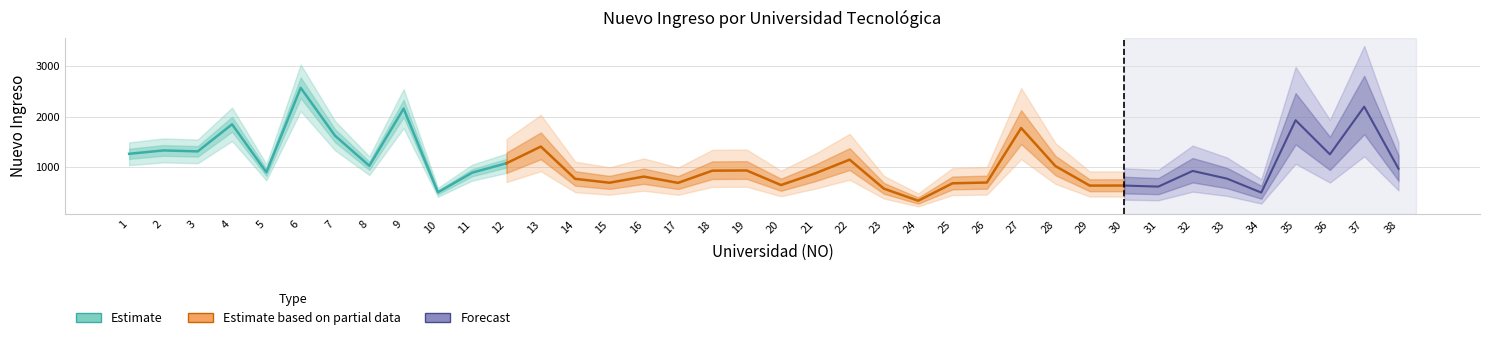

True or false: there are more than 0 points higher than both neighbors.

True